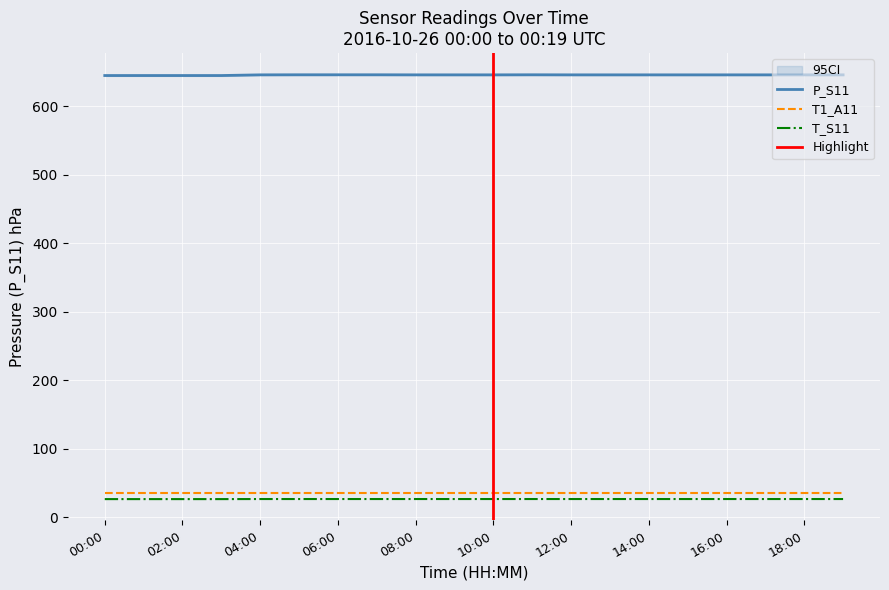

What is the sum of all P_S11 values?

12920.4